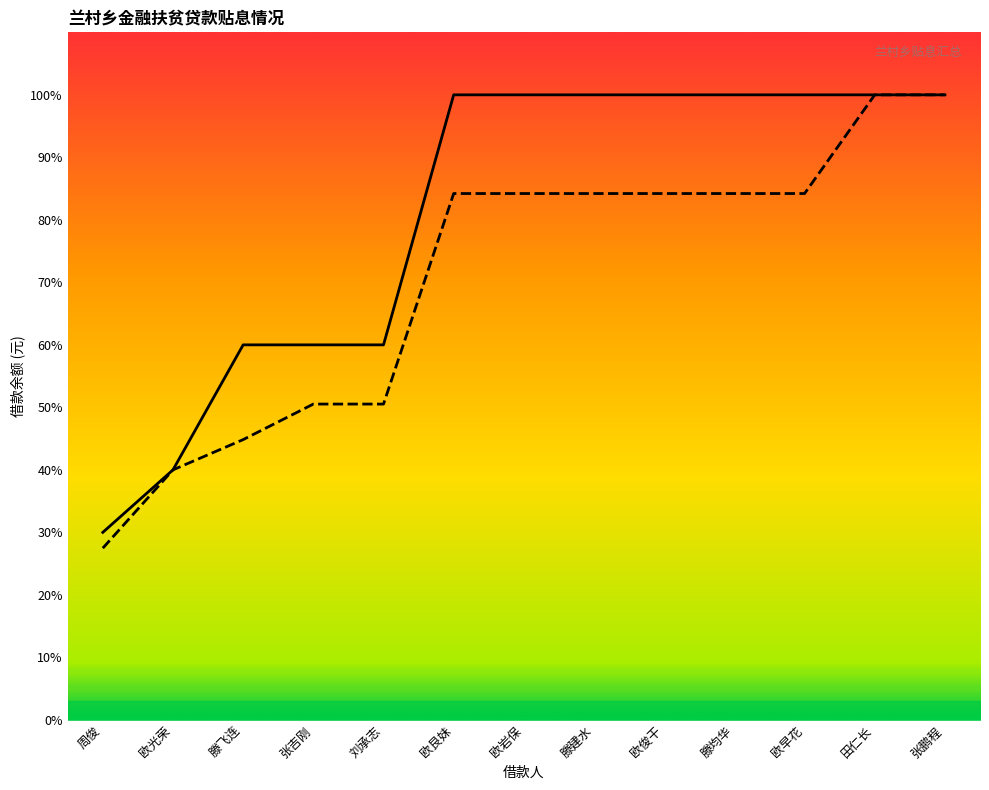

Which series has the widest spread of values?

总贴息金额